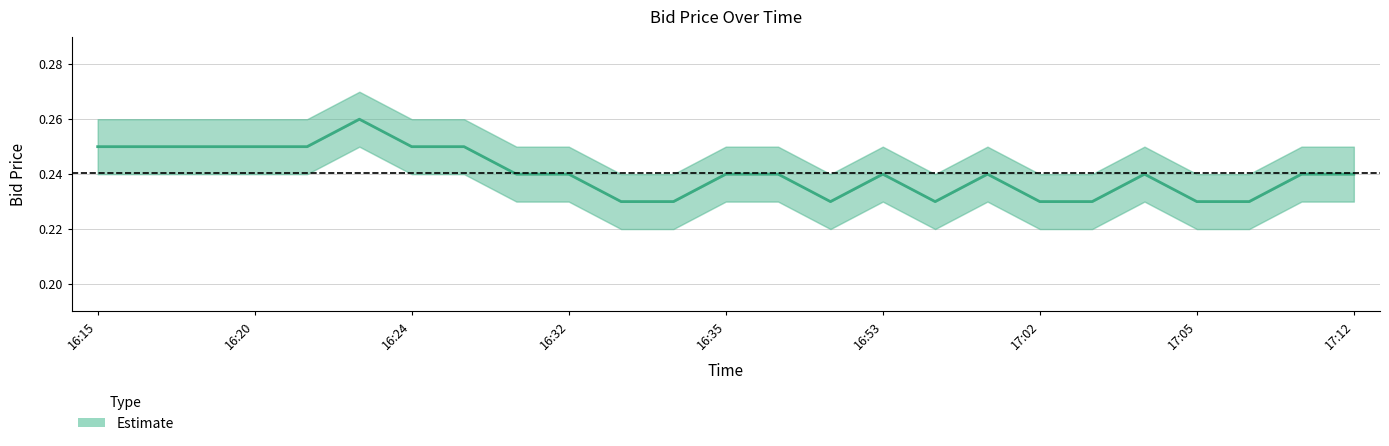

Reading left to right, list all the values displayed in this chart.

0.2	0.2	0.2	0.2	0.2	0.3	0.2	0.2	0.2	0.2	0.2	0.2	0.2	0.2	0.2	0.2	0.2	0.2	0.2	0.2	0.2	0.2	0.2	0.2	0.2